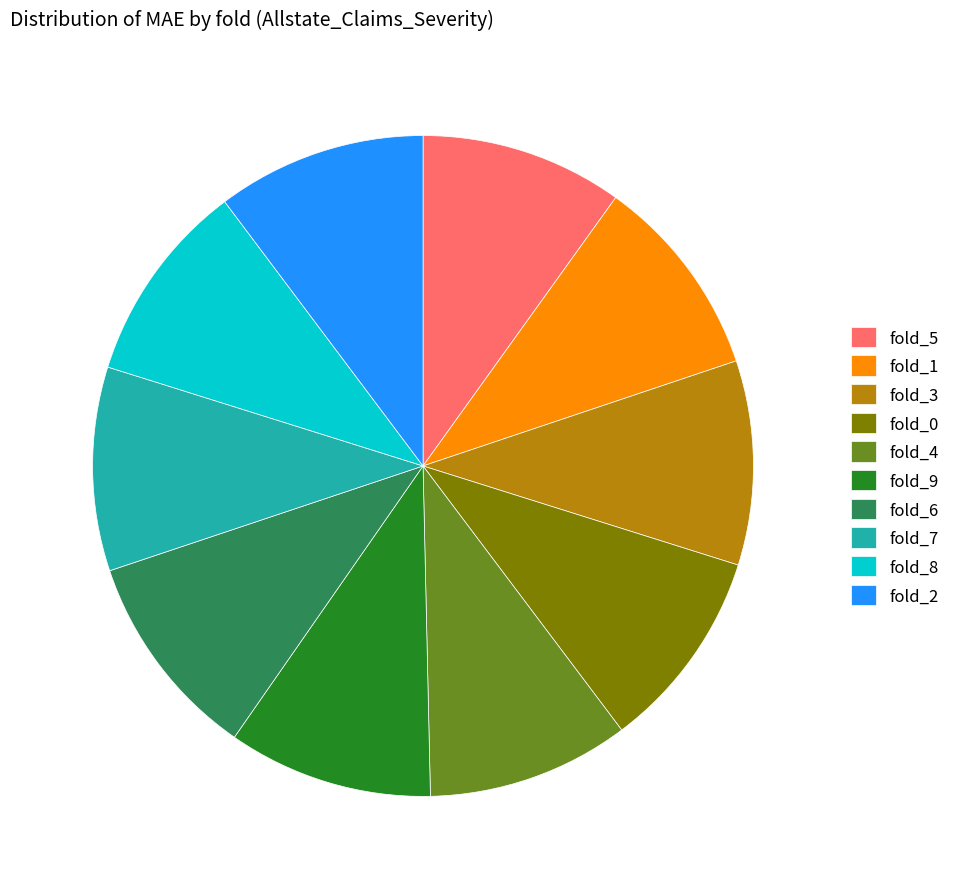

What is the ratio of the value at fold_5 to the value at fold_2?

1.0